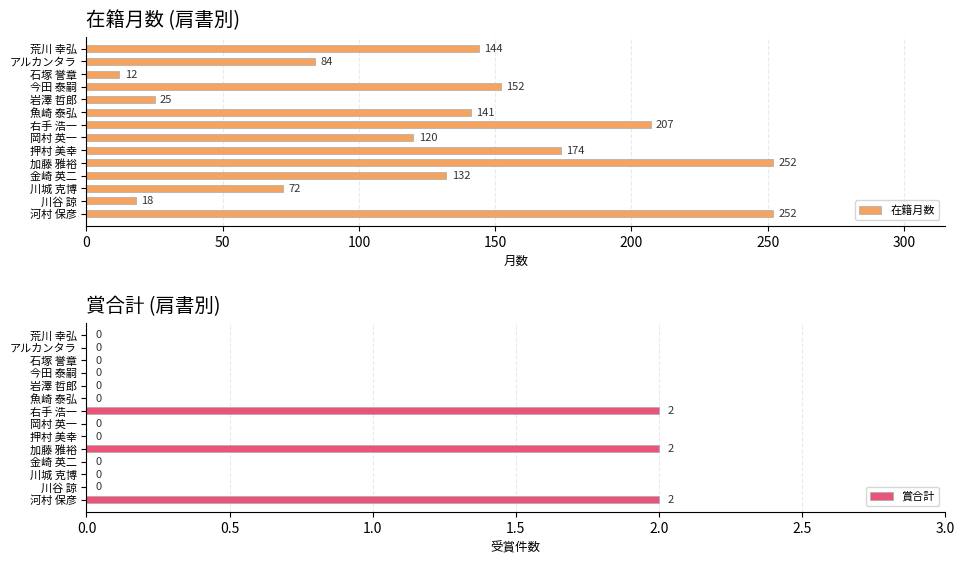

Reading left to right, transcribe all the data shown in this chart.

在籍月数: 144	84	12	152	25	141	207	120	174	252	132	72	18	252
賞合計: 0	0	0	0	0	0	2	0	0	2	0	0	0	2